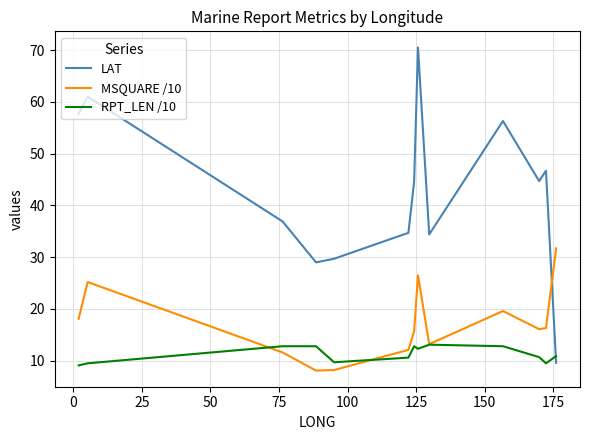

List the series in order of their peak value, lowest first.

RPT_LEN /10, MSQUARE /10, LAT